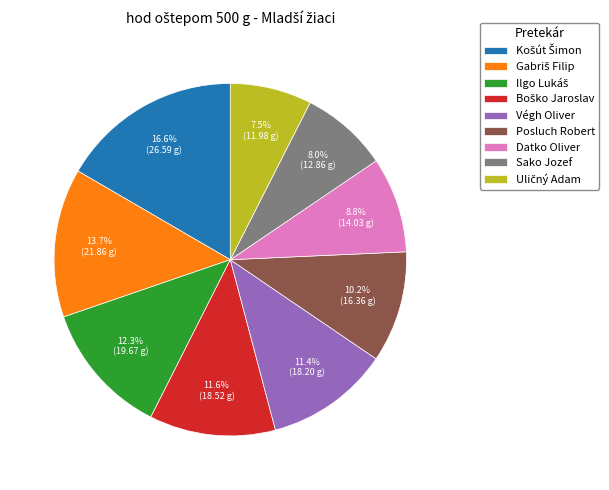

Is there any slice that represents more than half of the pie?

No